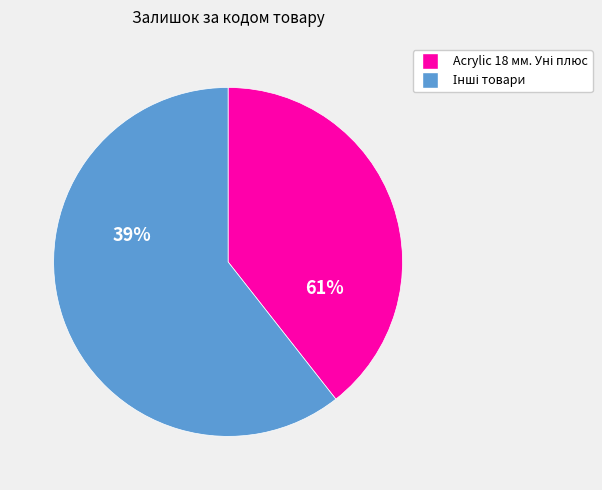

The 272992170 slice represents 61% of the pie. True or false?

False